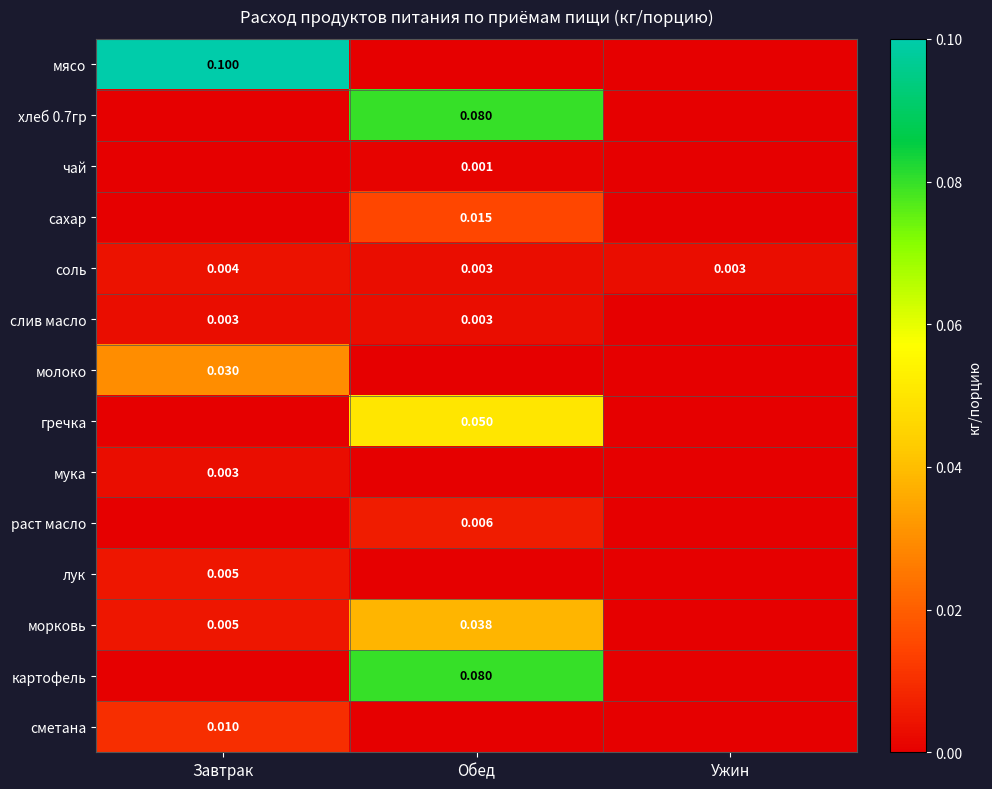

Between Завтрак and Ужин, which is larger?

Завтрак